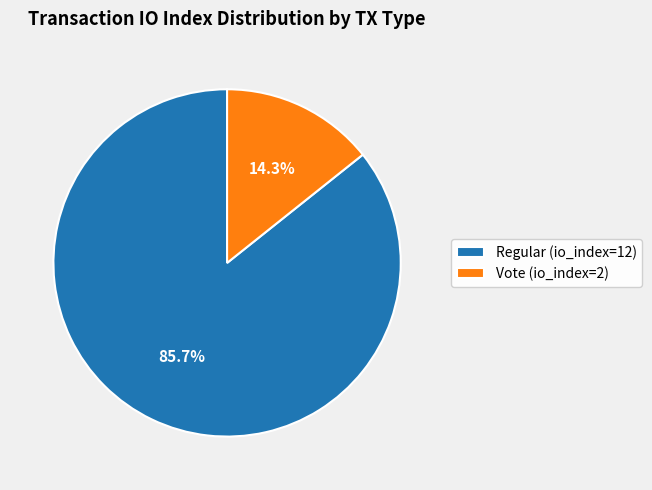

Which category has the biggest portion of the pie?

Regular (io_index=12)